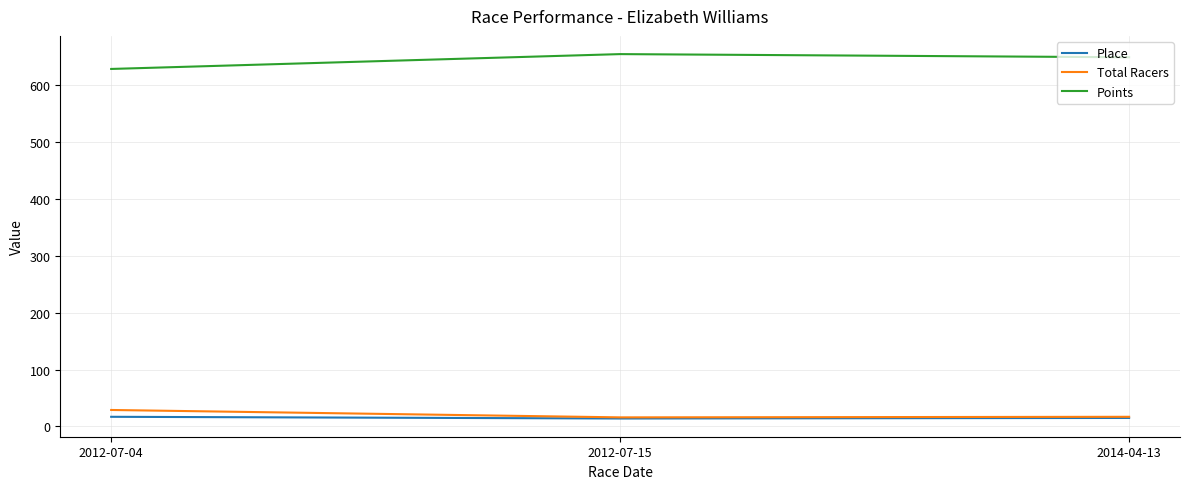

Is this an area chart (filled region under the line)?

No